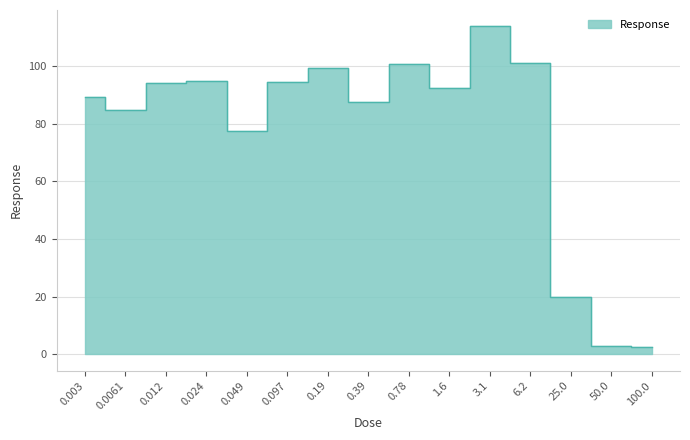

Where does the data first go above 92?

0.012